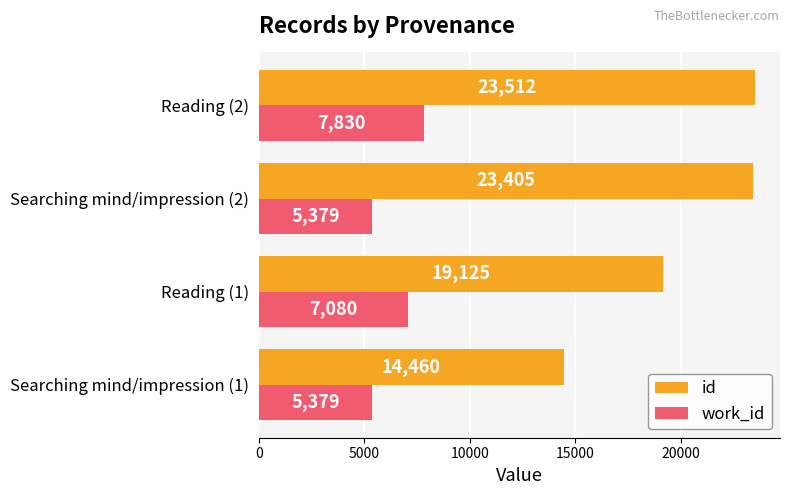

Which series has the largest total across all categories?

id